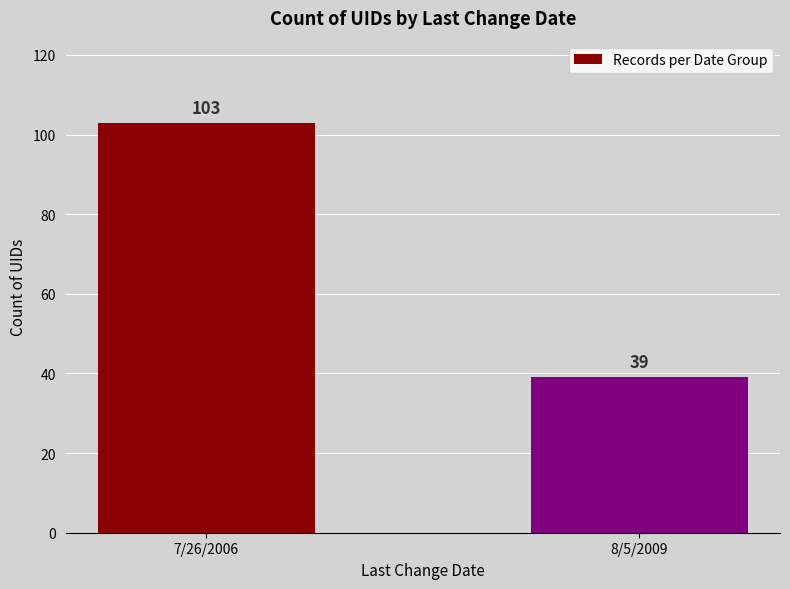

Rank the categories by value from lowest to highest.

8/5/2009, 7/26/2006